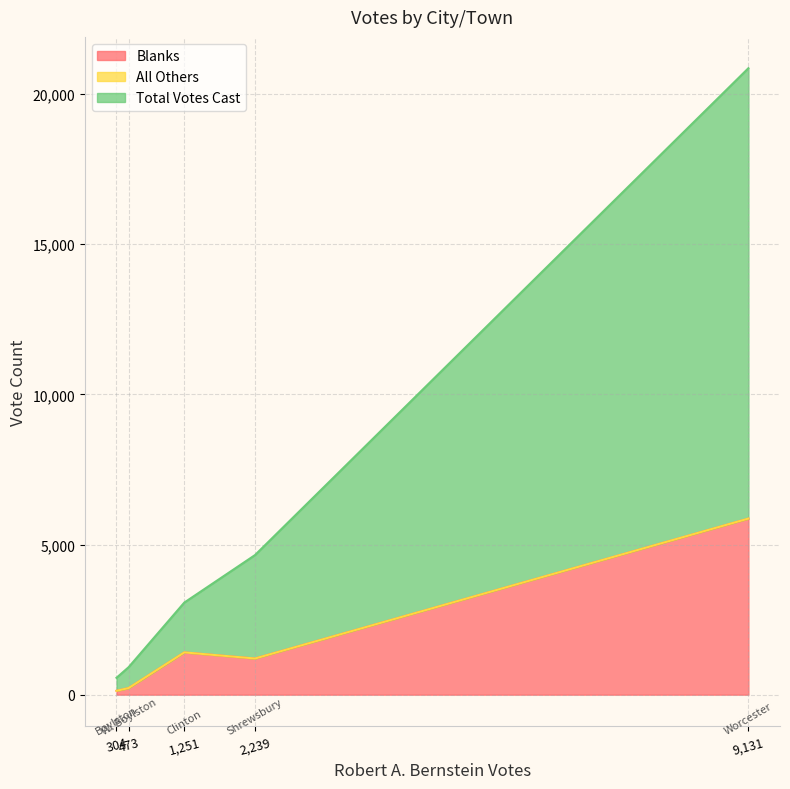

Rank the categories by Blanks value from lowest to highest.

Boylston, W. Boylston, Shrewsbury, Clinton, Worcester